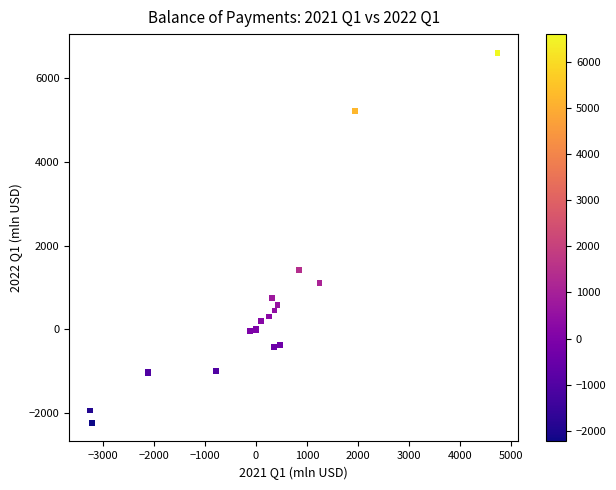

What Y value in the scatter plot is closest to 2183?

1423.9